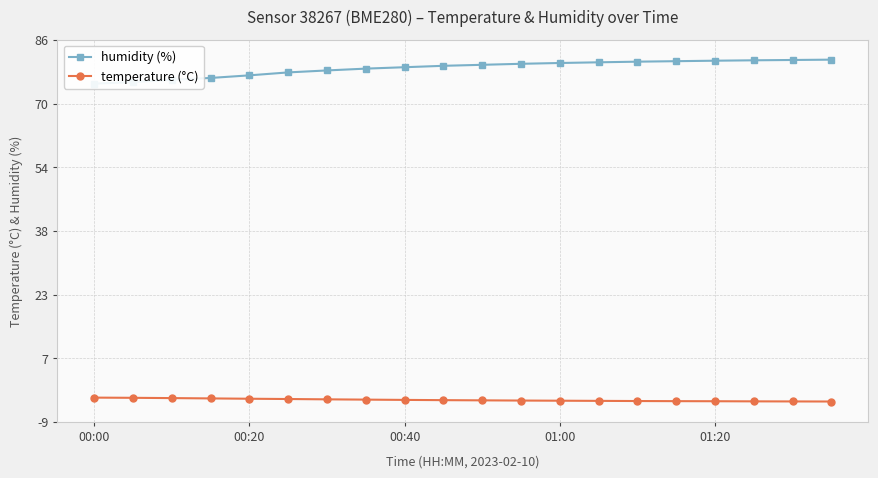

What is the minimum value for temperature (°C)?

-3.9